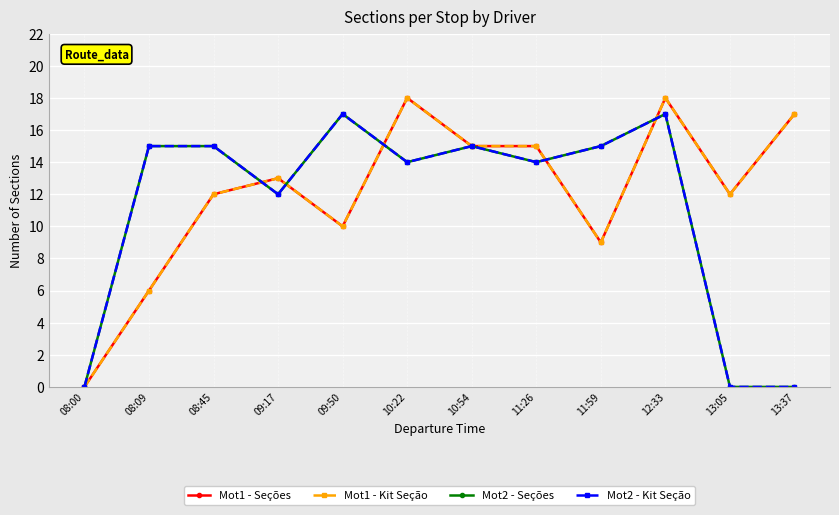

Which series has the largest total across all categories?

Mot1 - Seções